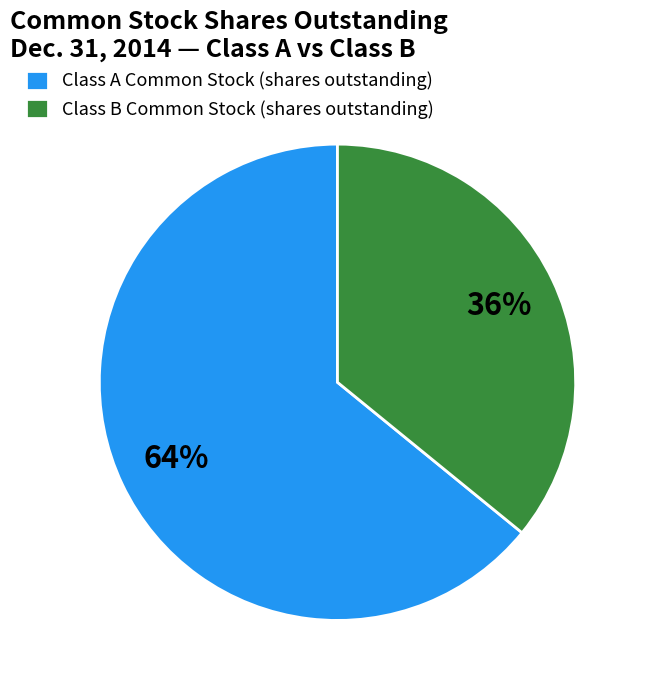

The Class B Common Stock (shares outstanding) slice represents 36% of the pie. True or false?

True